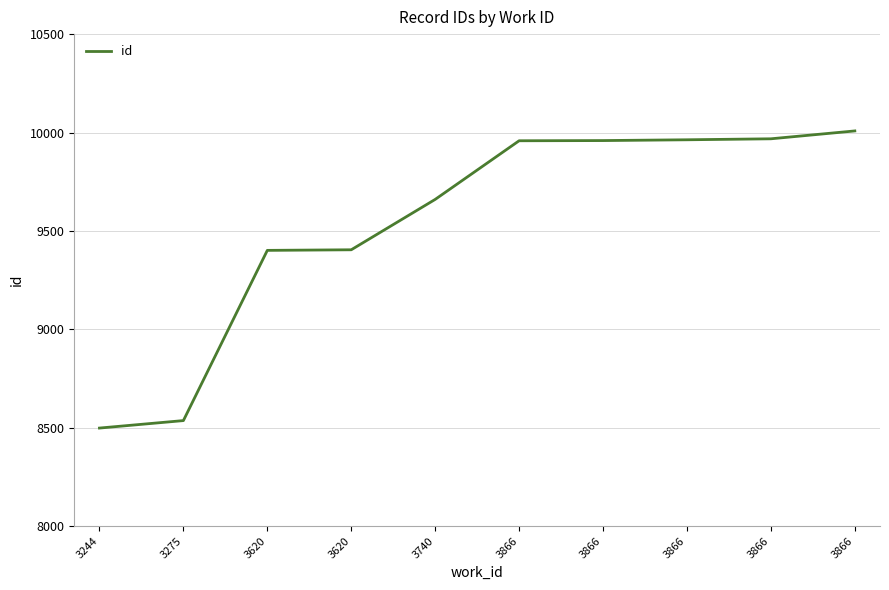

Reading right to left, extract all data points from this chart.

10008	9968	9963	9959	9958	9660	9404	9401	8536	8498